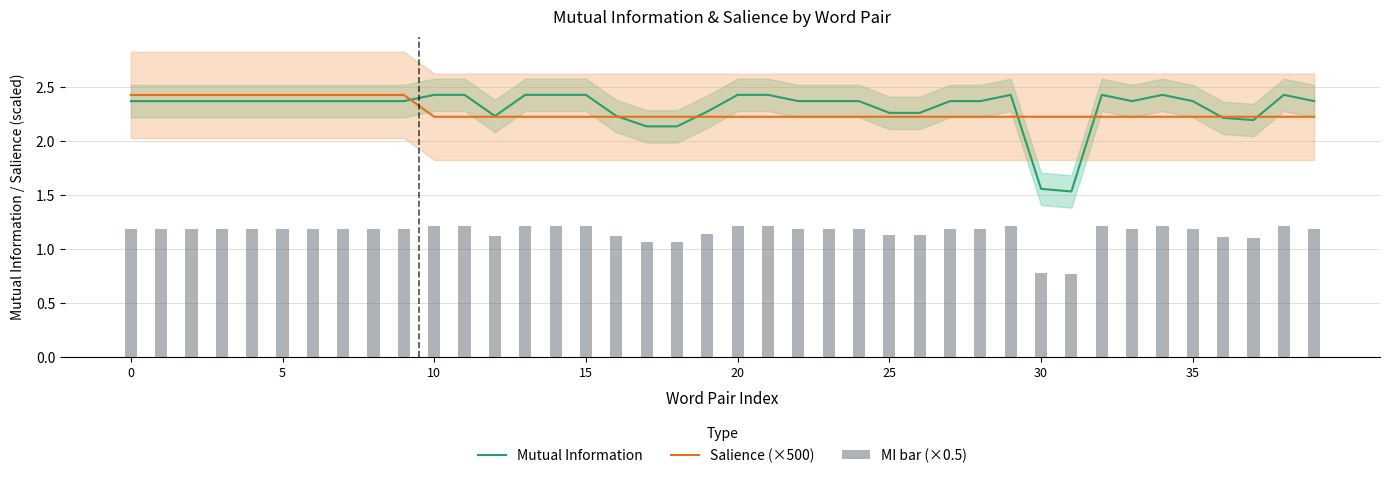

At how many categories does at least one series exceed 0?

40